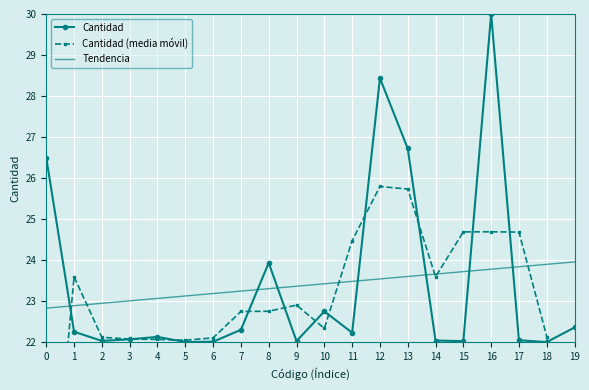

The Cantidad series shows 32.9 at 7. True or false?

False